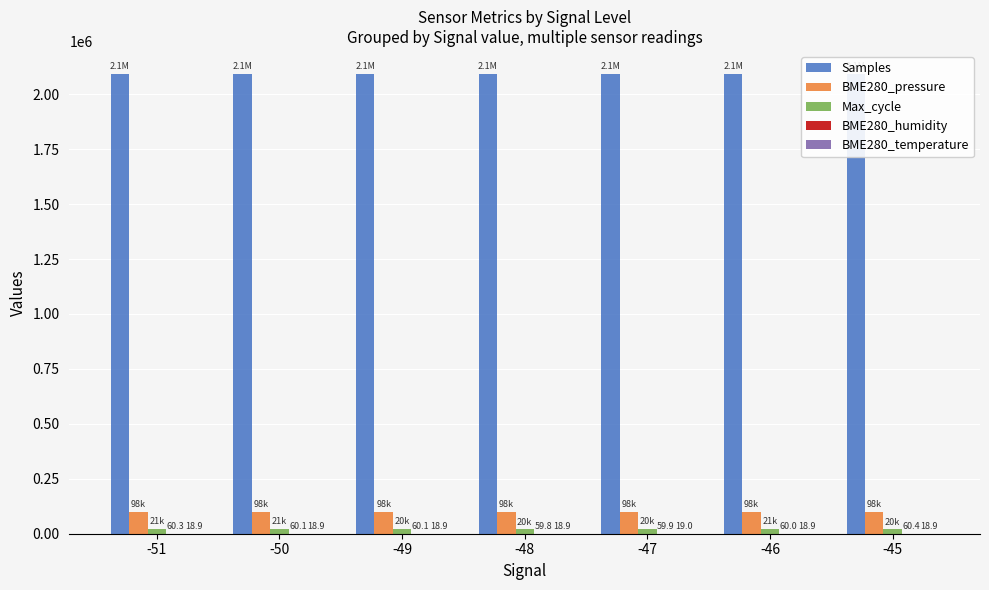

At which label is BME280_pressure closest to 98490?

-47